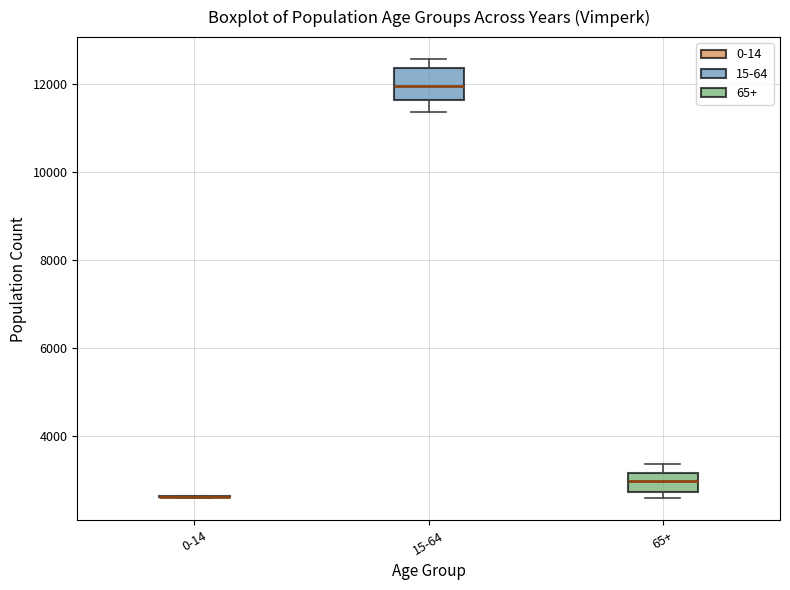

Comparing the boxes themselves (not the whiskers), which one is the tallest?

15-64